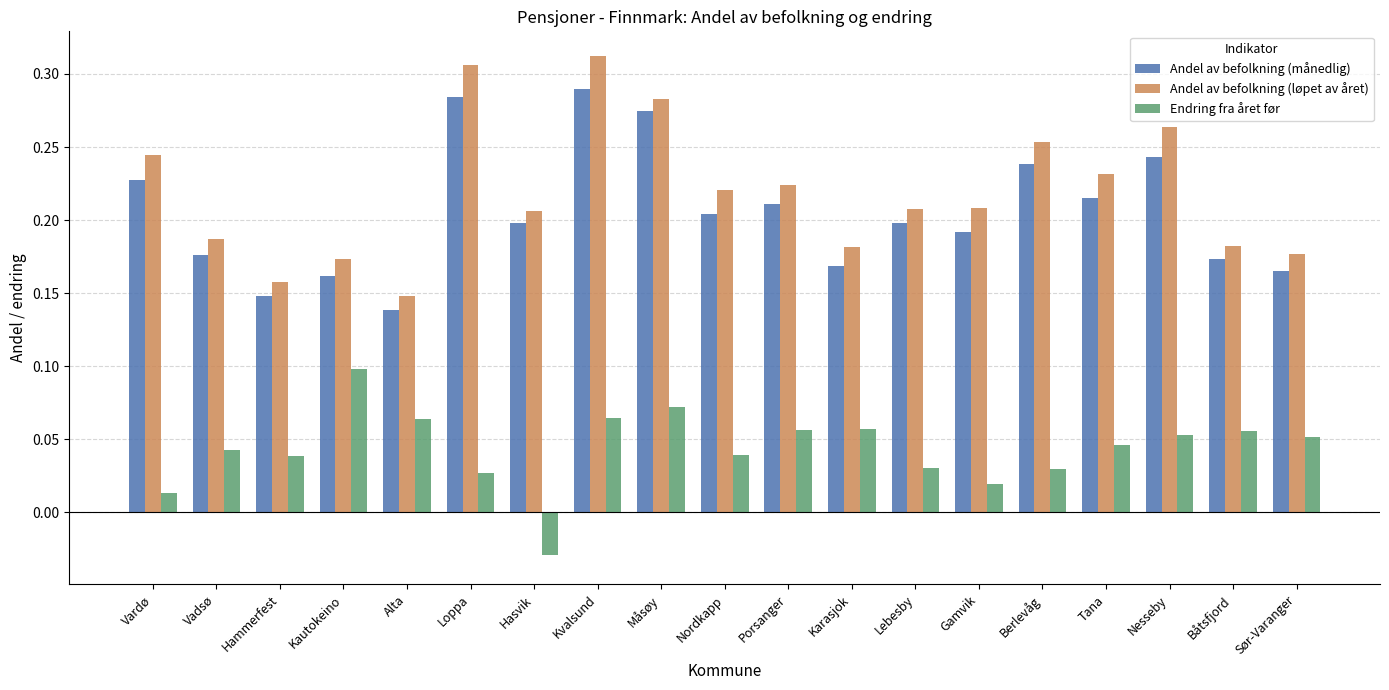

Count the Andel av befolkning (løpet av året) values in the range 0 to 1.

19